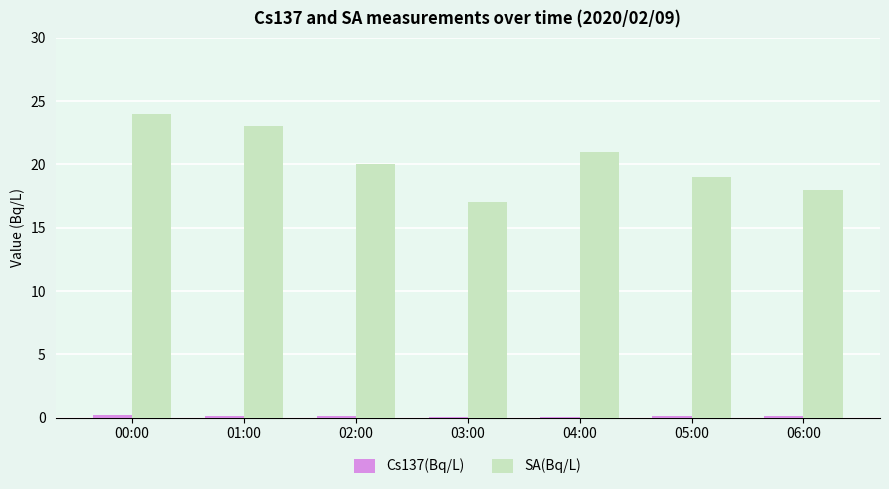

What is the difference between the SA(Bq/L) values at 06:00 and 00:00?

6.0